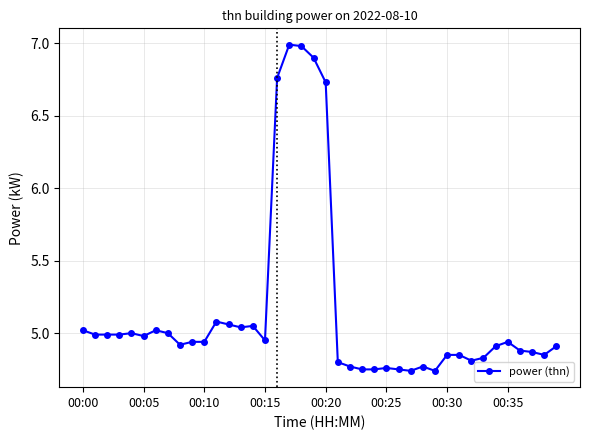

What is the difference between the second highest and second lowest values?

2.2